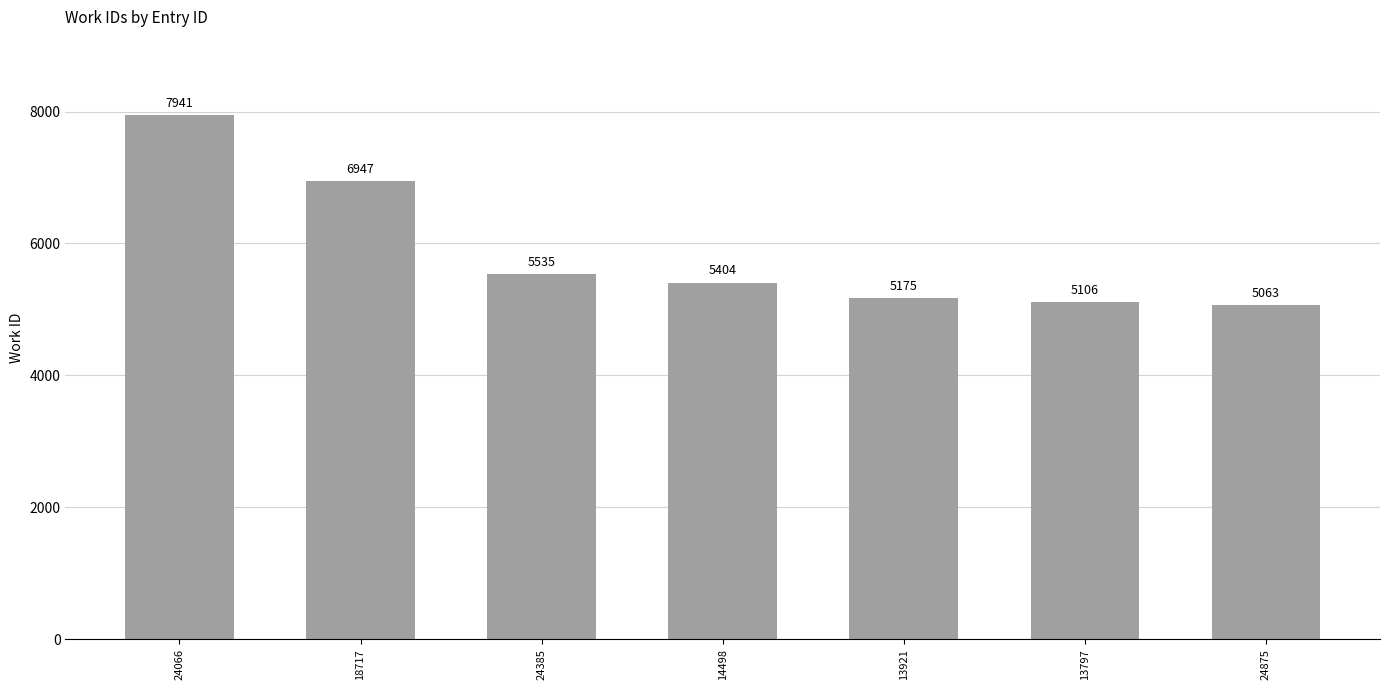

What is the maximum value shown in the chart?

7941